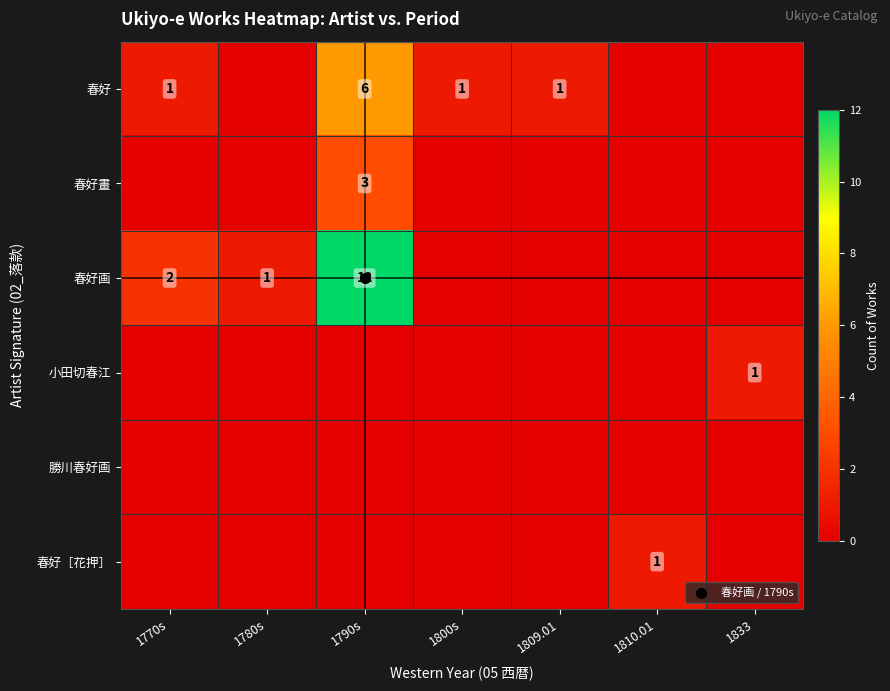

What is the spread (max minus min) of values at 1809.01?

1